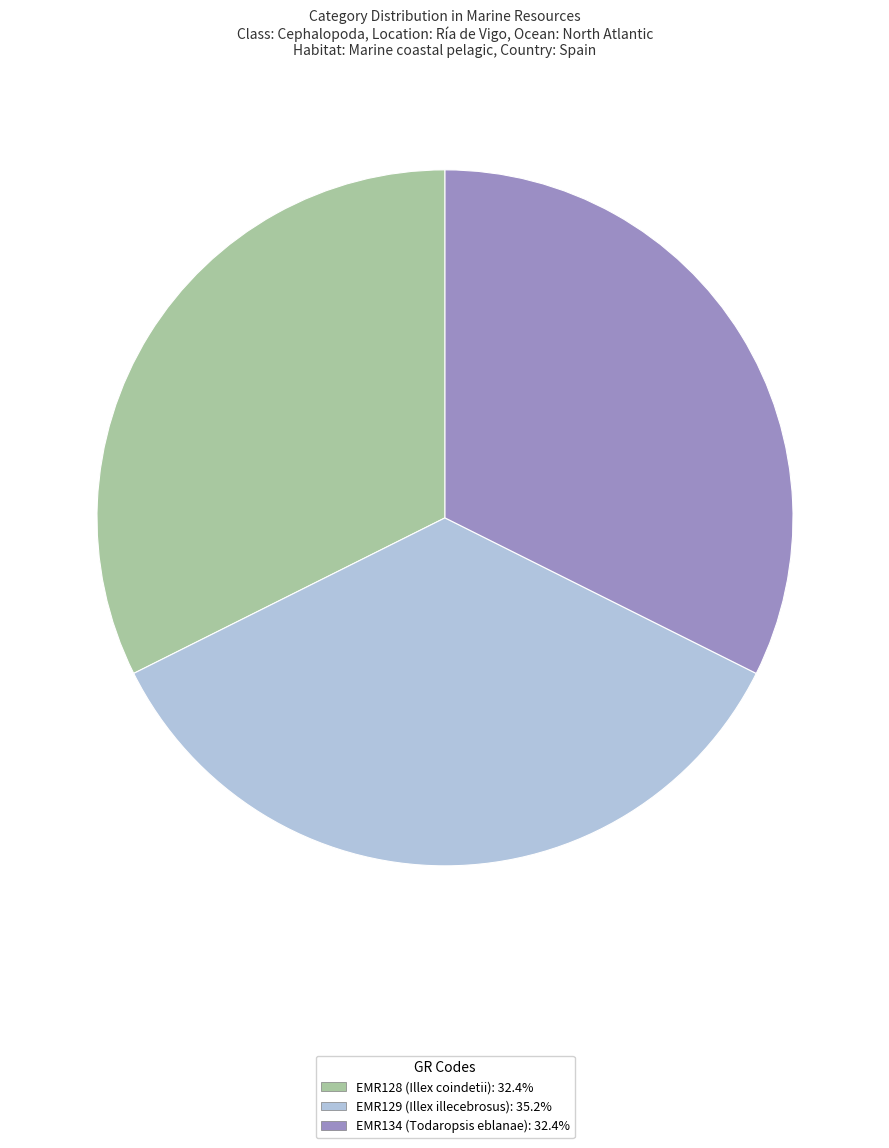

The EMR129 slice represents 25% of the pie. True or false?

False